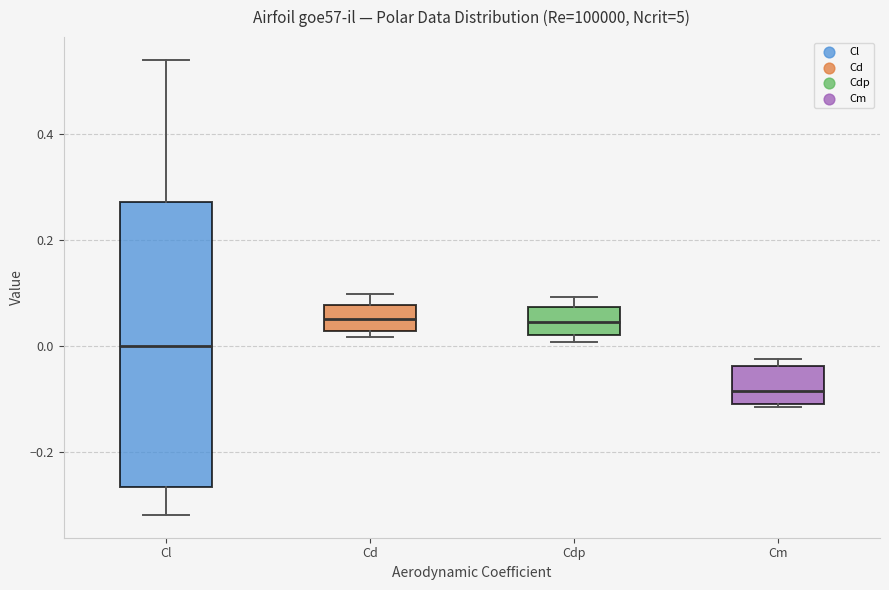

Which box has the lowest median line?

Cm